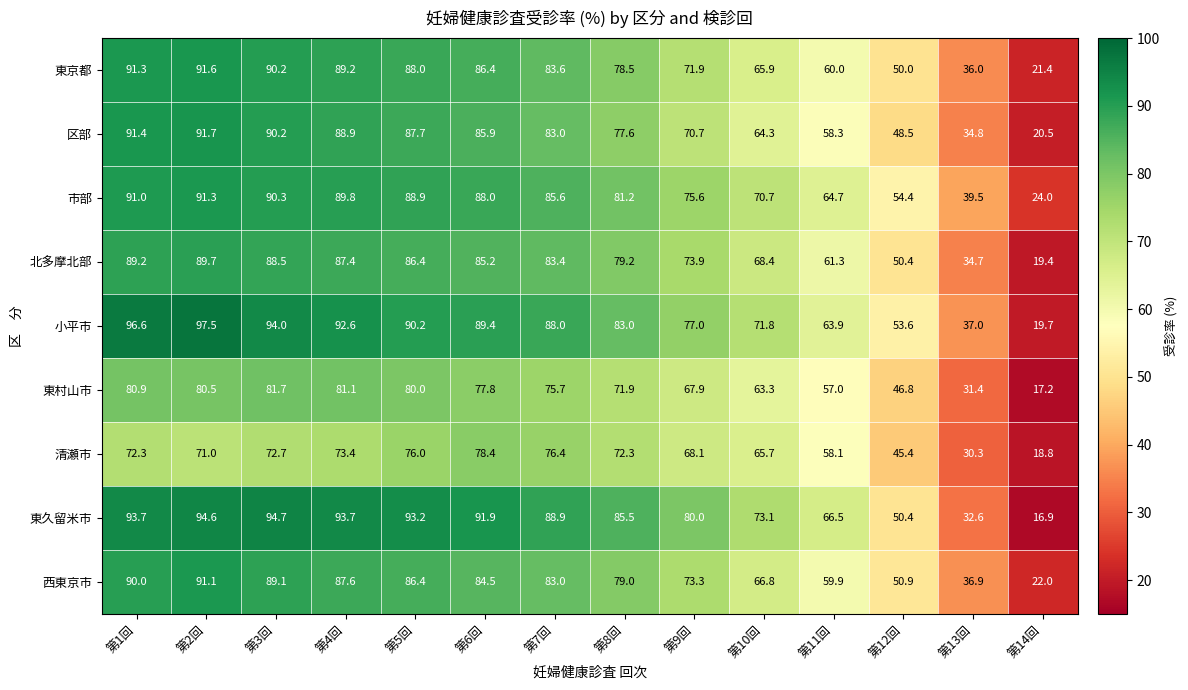

Rank the series at 第9回 from lowest to highest value.

東村山市, 清瀬市, 区部, 東京都, 西東京市, 北多摩北部, 市部, 小平市, 東久留米市